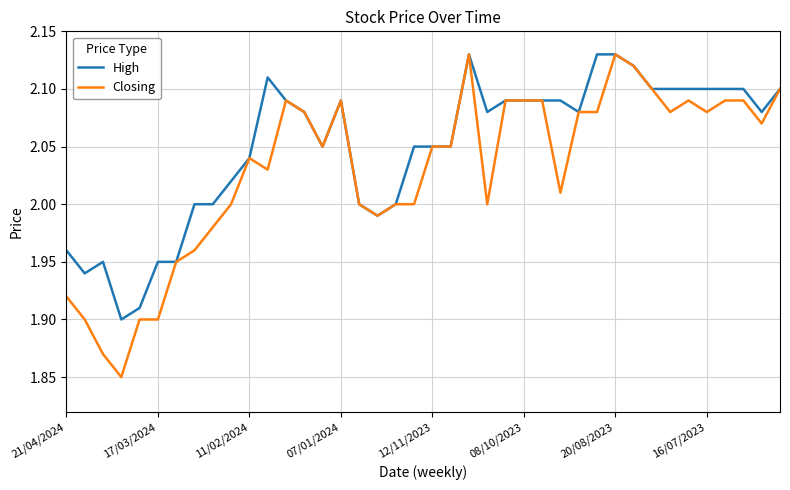

How many lines are shown in the chart?

2